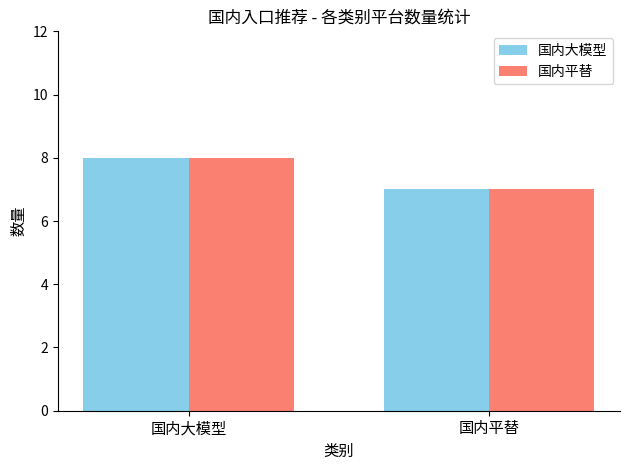

At which label is 国内平替 closest to 7?

国内平替